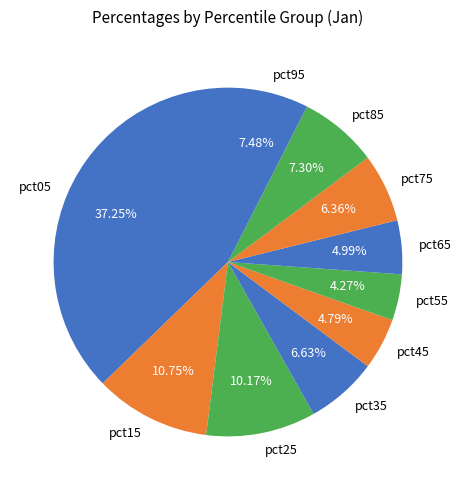

Is the sum of pct45 and pct15 greater than half?

No